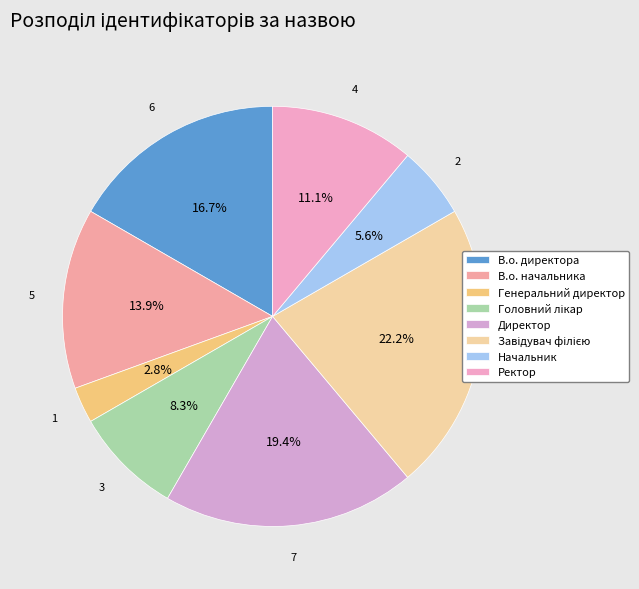

Is Директор the majority of the pie?

No